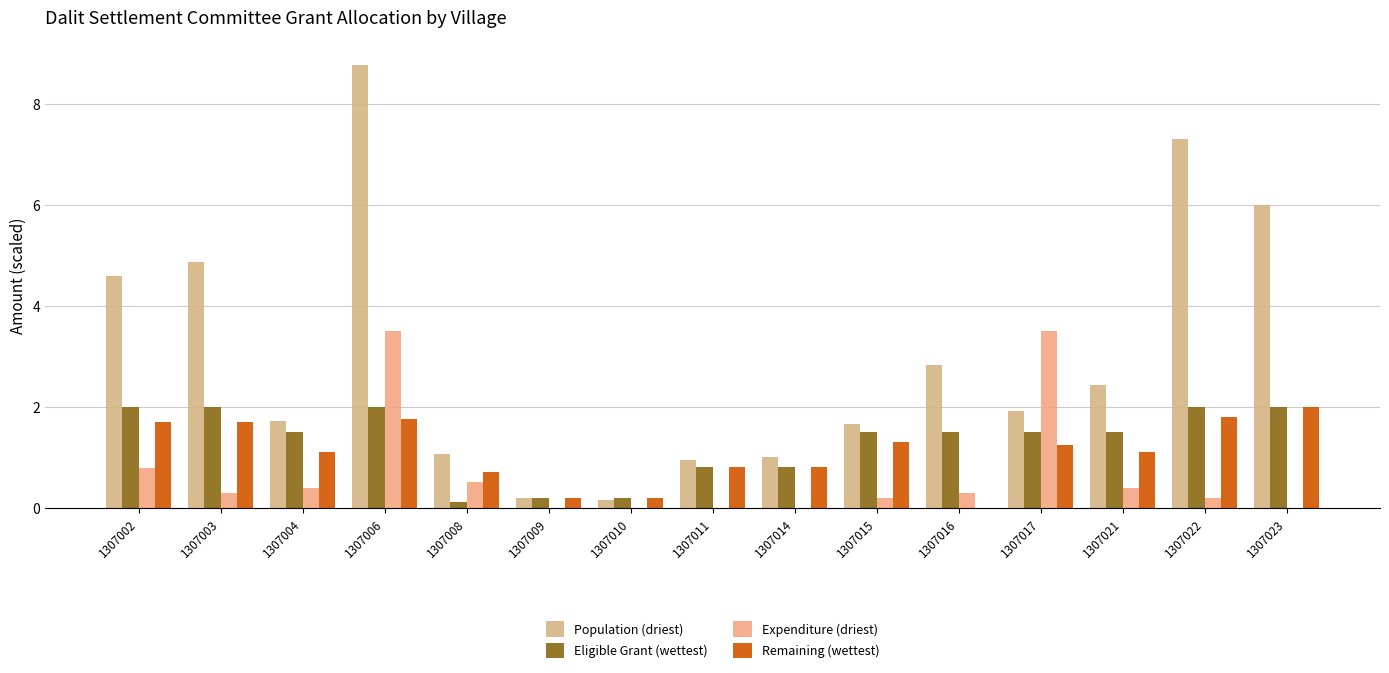

Which category has the lowest value in the Eligible Grant (wettest) series?

1307008